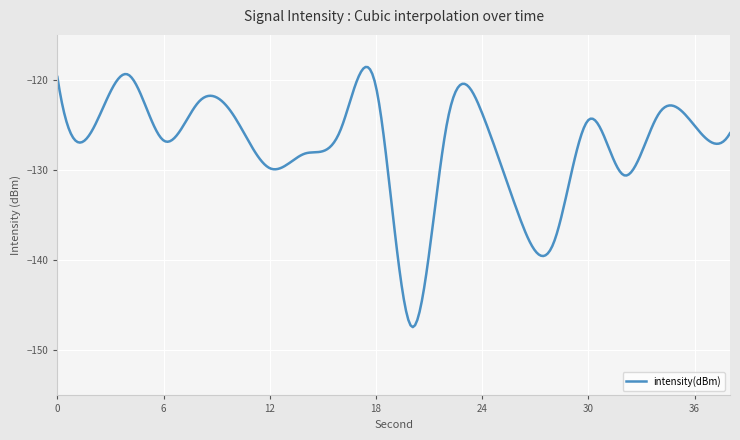

What is the greatest value displayed?

-118.6